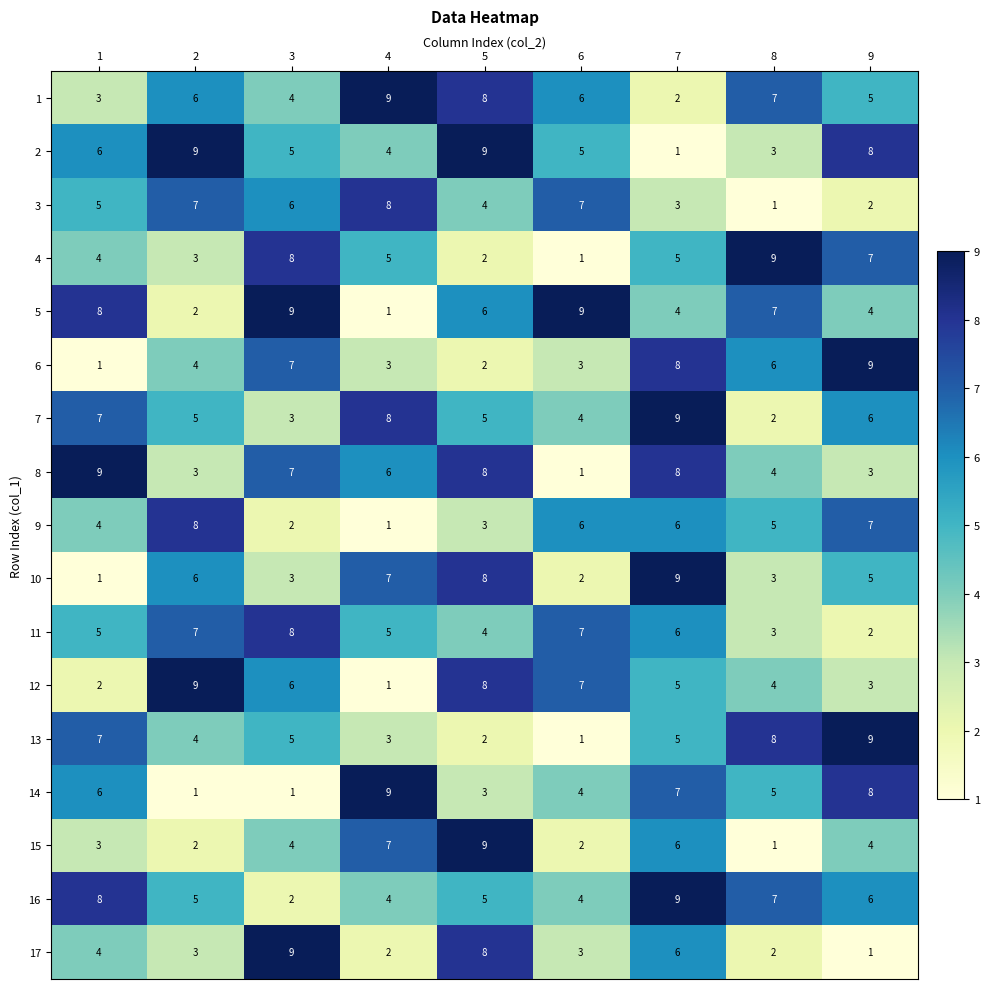

What is the difference between the highest and lowest values at 6?

8